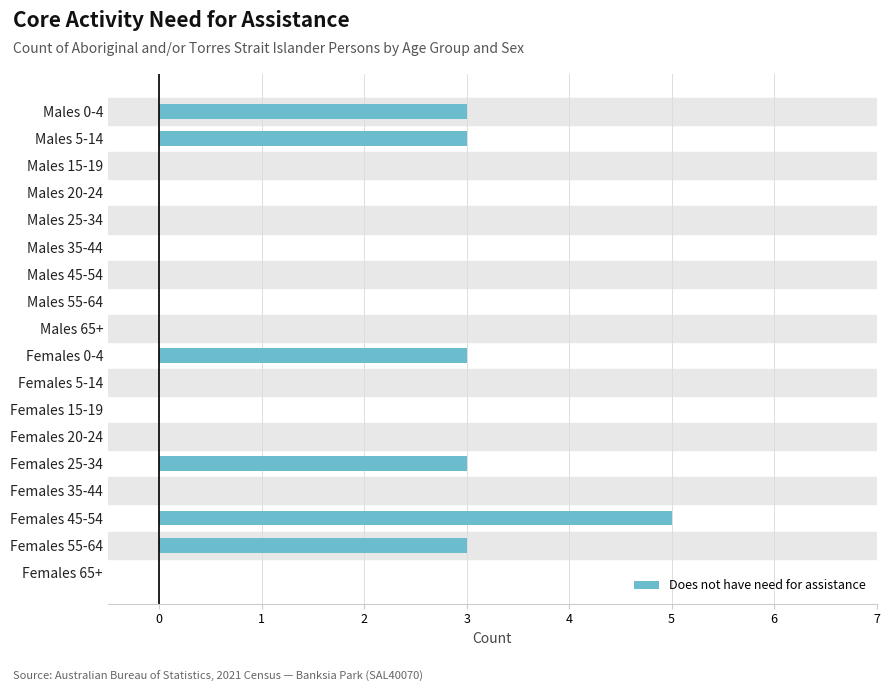

Reading bottom to top, list all the values displayed in this chart.

Females 65+=0	Females 55-64=3	Females 45-54=5	Females 35-44=0	Females 25-34=3	Females 20-24=0	Females 15-19=0	Females 5-14=0	Females 0-4=3	Males 65+=0	Males 55-64=0	Males 45-54=0	Males 35-44=0	Males 25-34=0	Males 20-24=0	Males 15-19=0	Males 5-14=3	Males 0-4=3